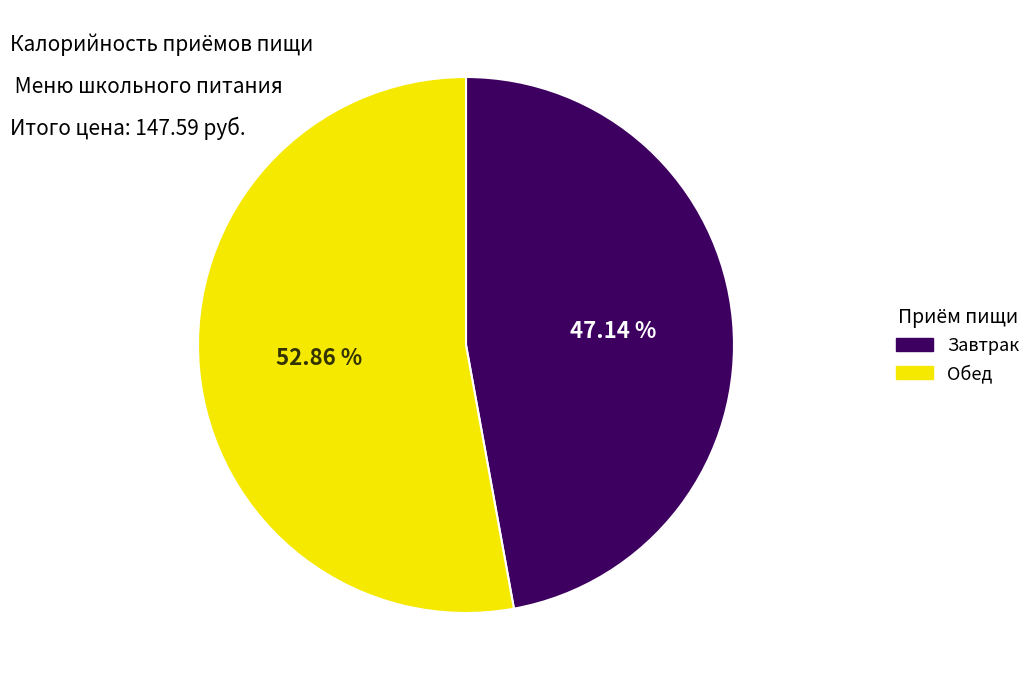

What percentage is the Завтрак slice, to the nearest percent?

47%